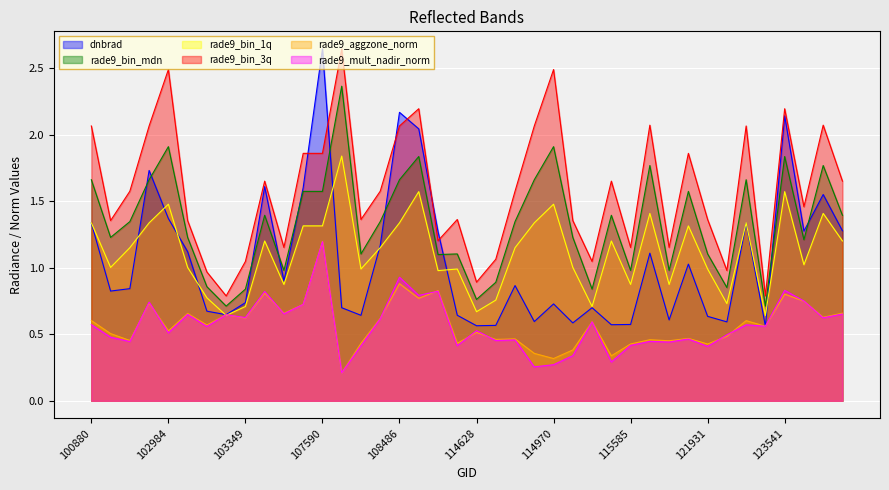

Reading left to right, transcribe all the data shown in this chart.

dnbrad: 100880=1.3	101006=0.8	102864=0.8	102872=1.7	102984=1.4	102993=1.1	103112=0.7	103230=0.6	103349=0.7	103595=1.6	103713=0.9	104181=1.6	107590=2.6	107762=0.7	107774=0.6	108474=1.2	108486=2.2	109362=2.0	110231=1.3	114402=0.6	114628=0.6	114743=0.6	114856=0.9	114864=0.6	114970=0.7	114977=0.6	115221=0.7	115457=0.6	115585=0.6	120882=1.1	121069=0.6	121751=1.0	121931=0.6	122109=0.6	122651=1.3	123183=0.6	123541=2.1	131695=1.3	131877=1.5	131888=1.3
rade9_bin_mdn: 100880=1.7	101006=1.2	102864=1.3	102872=1.7	102984=1.9	102993=1.2	103112=0.9	103230=0.7	103349=0.8	103595=1.4	103713=1.0	104181=1.6	107590=1.6	107762=2.4	107774=1.1	108474=1.3	108486=1.7	109362=1.8	110231=1.1	114402=1.1	114628=0.8	114743=0.9	114856=1.3	114864=1.7	114970=1.9	114977=1.2	115221=0.8	115457=1.4	115585=1.0	120882=1.8	121069=1.0	121751=1.6	121931=1.1	122109=0.9	122651=1.7	123183=0.7	123541=1.8	131695=1.2	131877=1.8	131888=1.4
rade9_bin_1q: 100880=1.3	101006=1.0	102864=1.2	102872=1.3	102984=1.5	102993=1.0	103112=0.8	103230=0.6	103349=0.7	103595=1.2	103713=0.9	104181=1.3	107590=1.3	107762=1.8	107774=1.0	108474=1.2	108486=1.3	109362=1.6	110231=1.0	114402=1.0	114628=0.7	114743=0.8	114856=1.2	114864=1.3	114970=1.5	114977=1.0	115221=0.7	115457=1.2	115585=0.9	120882=1.4	121069=0.9	121751=1.3	121931=1.0	122109=0.7	122651=1.3	123183=0.6	123541=1.6	131695=1.0	131877=1.4	131888=1.2
rade9_bin_3q: 100880=2.1	101006=1.4	102864=1.6	102872=2.1	102984=2.5	102993=1.4	103112=1.0	103230=0.8	103349=1.0	103595=1.7	103713=1.2	104181=1.9	107590=1.9	107762=2.6	107774=1.4	108474=1.6	108486=2.1	109362=2.2	110231=1.2	114402=1.4	114628=0.9	114743=1.1	114856=1.6	114864=2.1	114970=2.5	114977=1.4	115221=1.0	115457=1.7	115585=1.2	120882=2.1	121069=1.2	121751=1.9	121931=1.4	122109=1.0	122651=2.1	123183=0.8	123541=2.2	131695=1.5	131877=2.1	131888=1.7
rade9_aggzone_norm: 100880=0.6	101006=0.5	102864=0.5	102872=0.7	102984=0.5	102993=0.7	103112=0.6	103230=0.6	103349=0.6	103595=0.8	103713=0.7	104181=0.7	107590=1.2	107762=0.2	107774=0.4	108474=0.6	108486=0.9	109362=0.8	110231=0.8	114402=0.4	114628=0.5	114743=0.5	114856=0.5	114864=0.4	114970=0.3	114977=0.4	115221=0.6	115457=0.3	115585=0.4	120882=0.5	121069=0.5	121751=0.5	121931=0.4	122109=0.5	122651=0.6	123183=0.6	123541=0.8	131695=0.7	131877=0.6	131888=0.7
rade9_mult_nadir_norm: 100880=0.6	101006=0.5	102864=0.4	102872=0.7	102984=0.5	102993=0.6	103112=0.6	103230=0.6	103349=0.6	103595=0.8	103713=0.7	104181=0.7	107590=1.2	107762=0.2	107774=0.4	108474=0.6	108486=0.9	109362=0.8	110231=0.8	114402=0.4	114628=0.5	114743=0.5	114856=0.5	114864=0.3	114970=0.3	114977=0.3	115221=0.6	115457=0.3	115585=0.4	120882=0.4	121069=0.4	121751=0.5	121931=0.4	122109=0.5	122651=0.6	123183=0.6	123541=0.8	131695=0.7	131877=0.6	131888=0.7